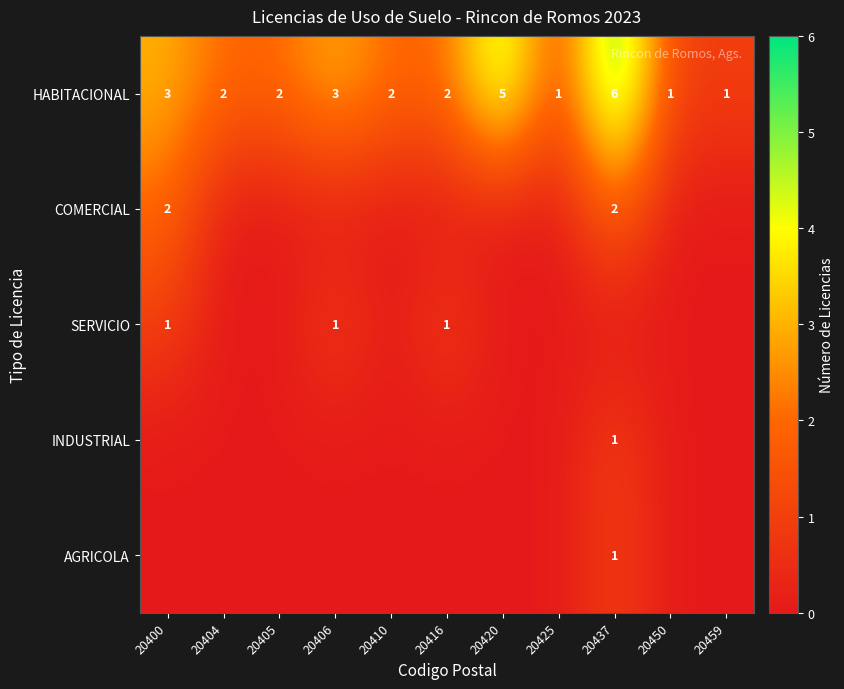

What is the maximum value for HABITACIONAL?

6